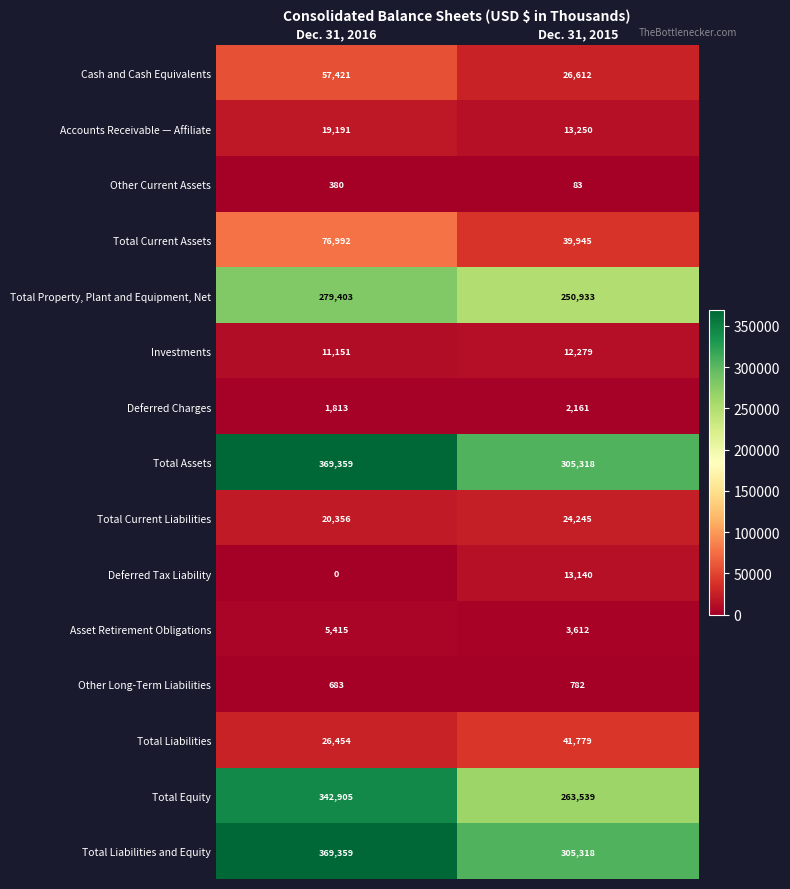

What is the sum of the Total Liabilities and Equity values at Dec. 31, 2016 and Dec. 31, 2015?

674677